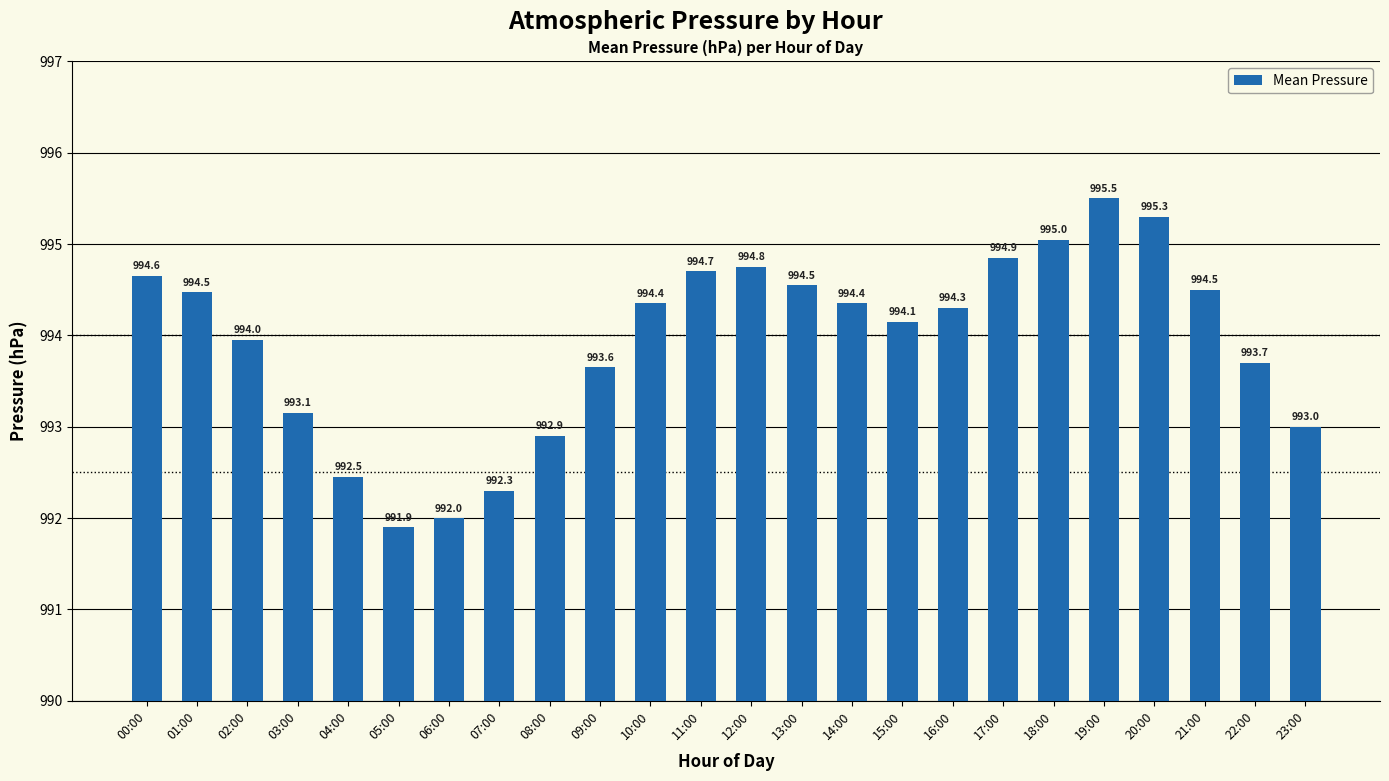

What is the sum of the values at 09:00 and 06:00?

1985.7